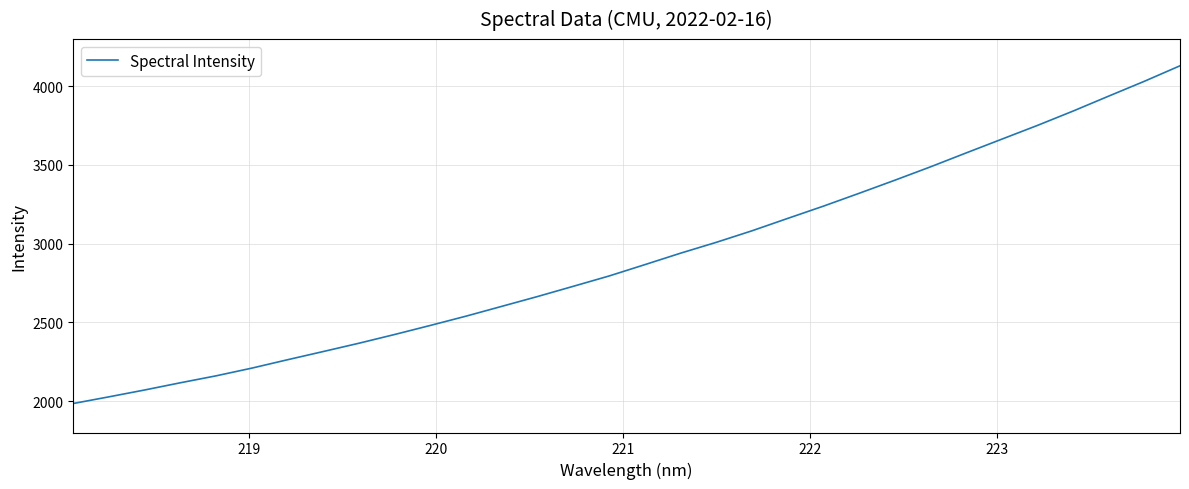

True or false: there are more than 2 points higher than both neighbors.

False